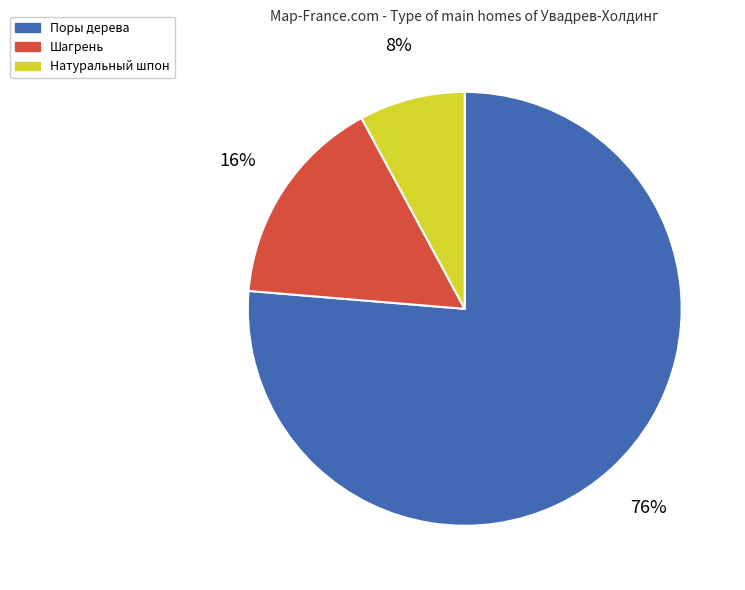

Which category has the smallest portion of the pie?

Натуральный шпон